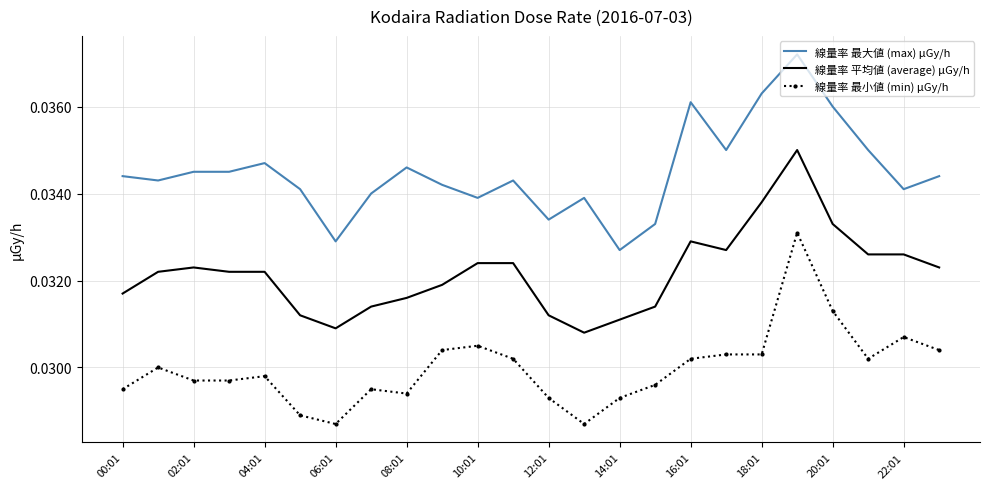

List the series in order of their peak value, lowest first.

線量率 最小値 (min) μGy/h, 線量率 平均値 (average) μGy/h, 線量率 最大値 (max) μGy/h